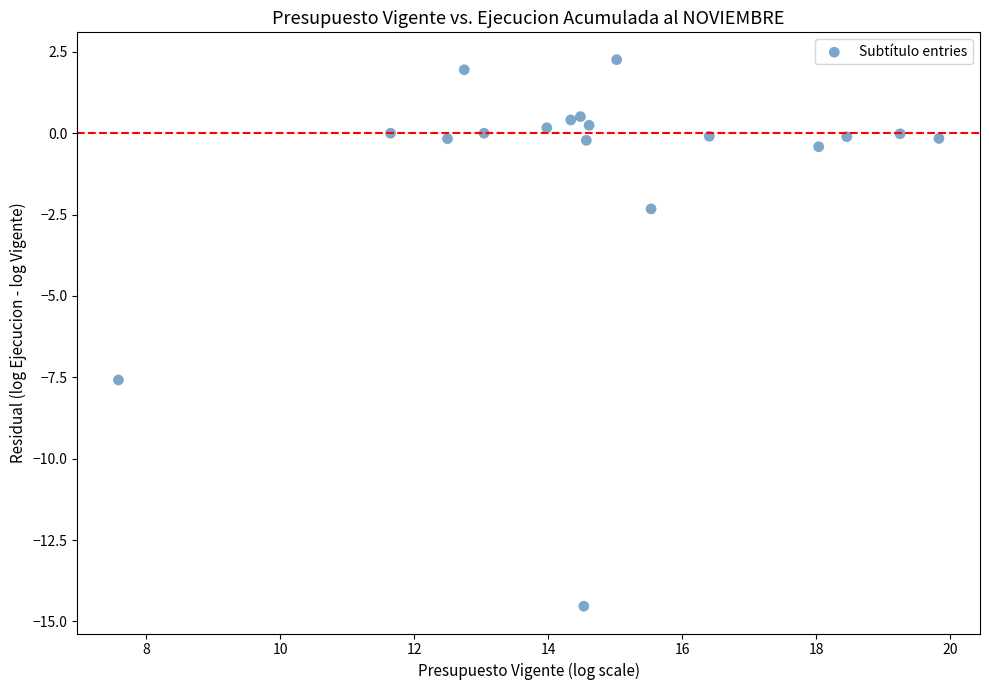

What Y value in the scatter plot is closest to -6?

-7.6